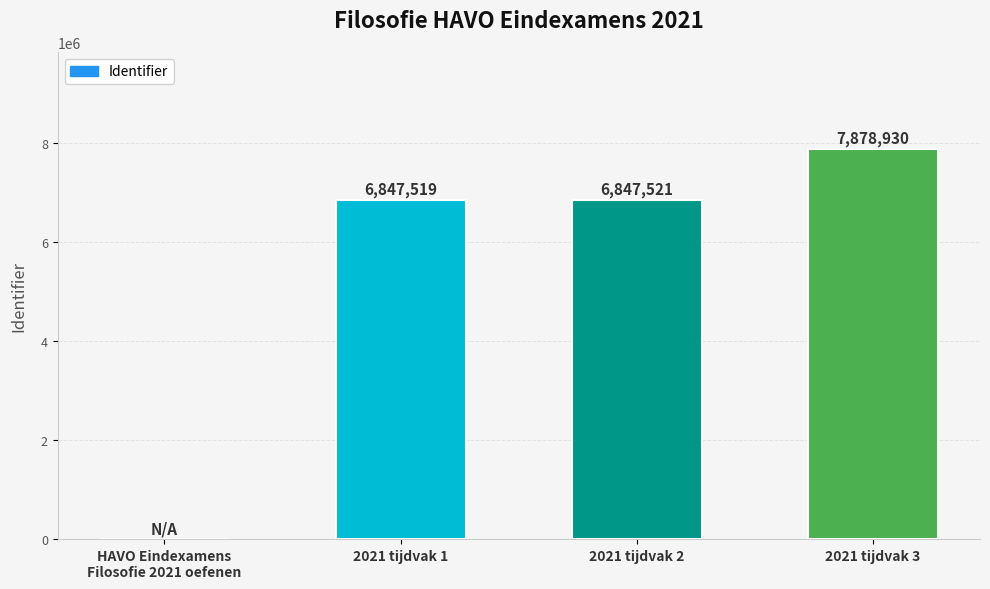

What is the sum of the values at 2021 tijdvak 3 and 2021 tijdvak 1?

14726449